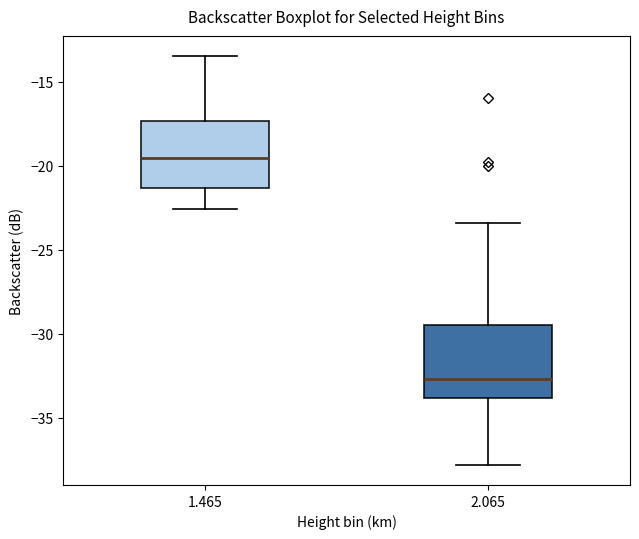

Reading left to right, read every box against the y-axis: the position of its median line, the range the box covers, and the ends of its whiskers. The values are not printed on the chart, so give them approximately, as read against the axis.

1.465: median -19.5, box -21.5 to -17.5, whiskers -22.5 to -13.5
2.065: median -32.5, box -34.0 to -29.5, whiskers -38.0 to -23.5